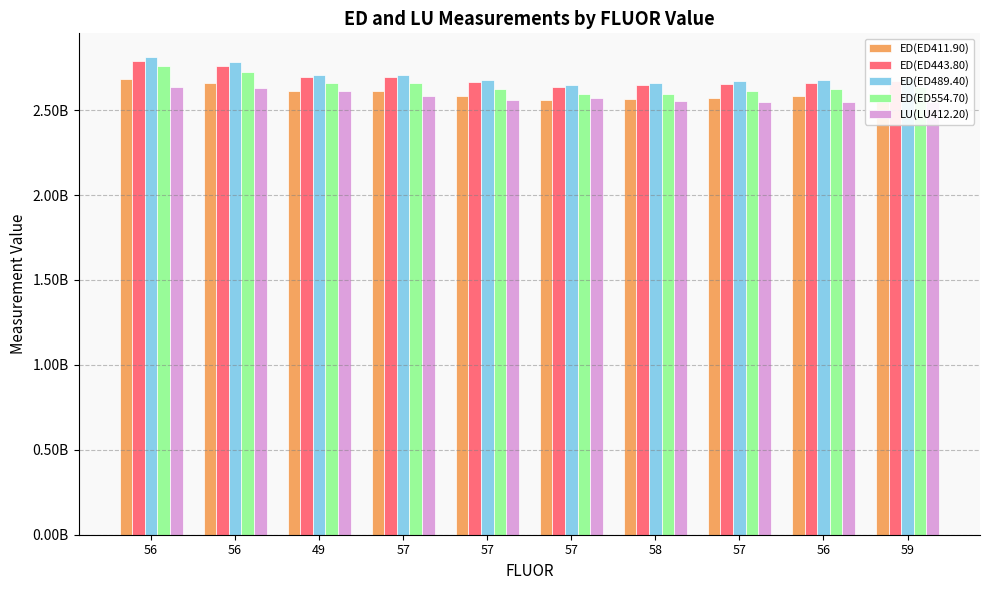

Reading right to left, transcribe all the data shown in this chart.

ED(ED411.90): 2592471414	2580551698	2569010450	2564514742	2562109613	2585103497	2609719232	2610844416	2661977042	2683980269
ED(ED443.80): 2668790500	2659832859	2656309915	2646268516	2636144310	2662878692	2693245302	2695082102	2760097417	2787609115
ED(ED489.40): 2690115108	2678732754	2669061677	2658430308	2646673965	2676992722	2707771163	2707767542	2780353298	2811411474
ED(ED554.70): 2638763044	2624444306	2611259821	2595265755	2597674011	2626792877	2657073536	2656997778	2727082998	2757492891
LU(LU412.20): 2546004123	2546601088	2546347693	2554806418	2569426075	2557593444	2583692260	2611766491	2633005248	2634618578